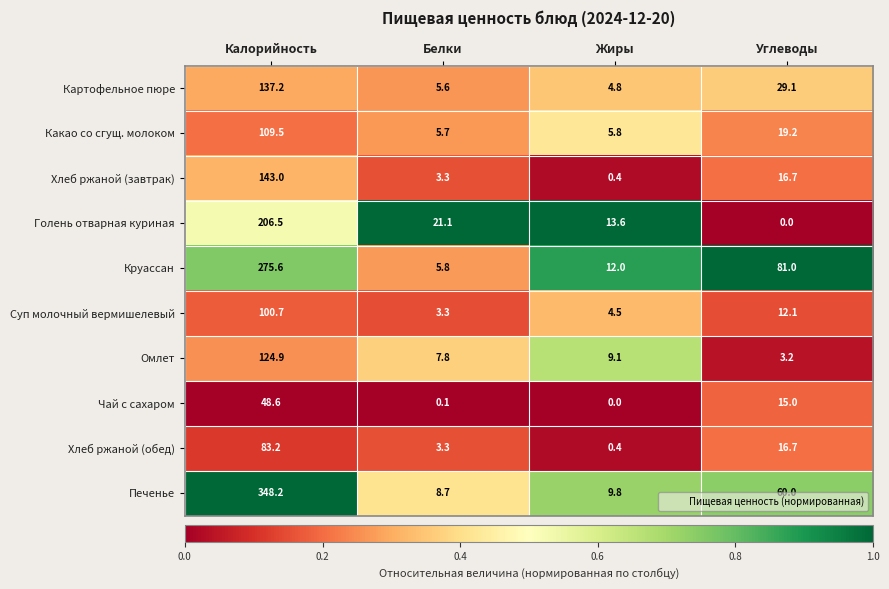

At which label does Чай с сахаром first exceed 15?

Калорийность